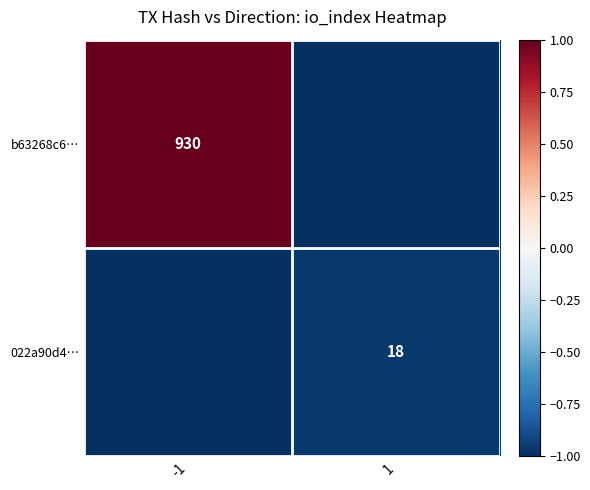

Count the number of categories in the chart.

2